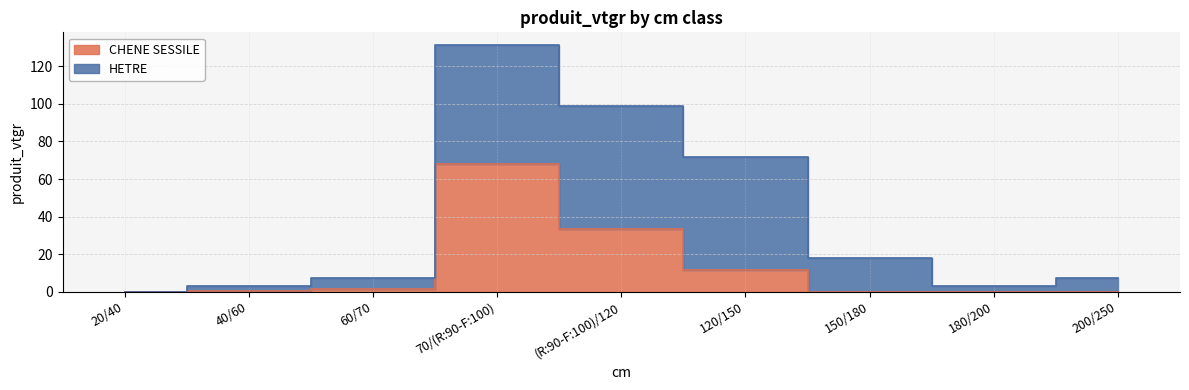

Reading left to right, list all the values displayed in this chart.

0.1	0.6	1.5	67.9	33.7	11.8	0.0	0.0	0.0